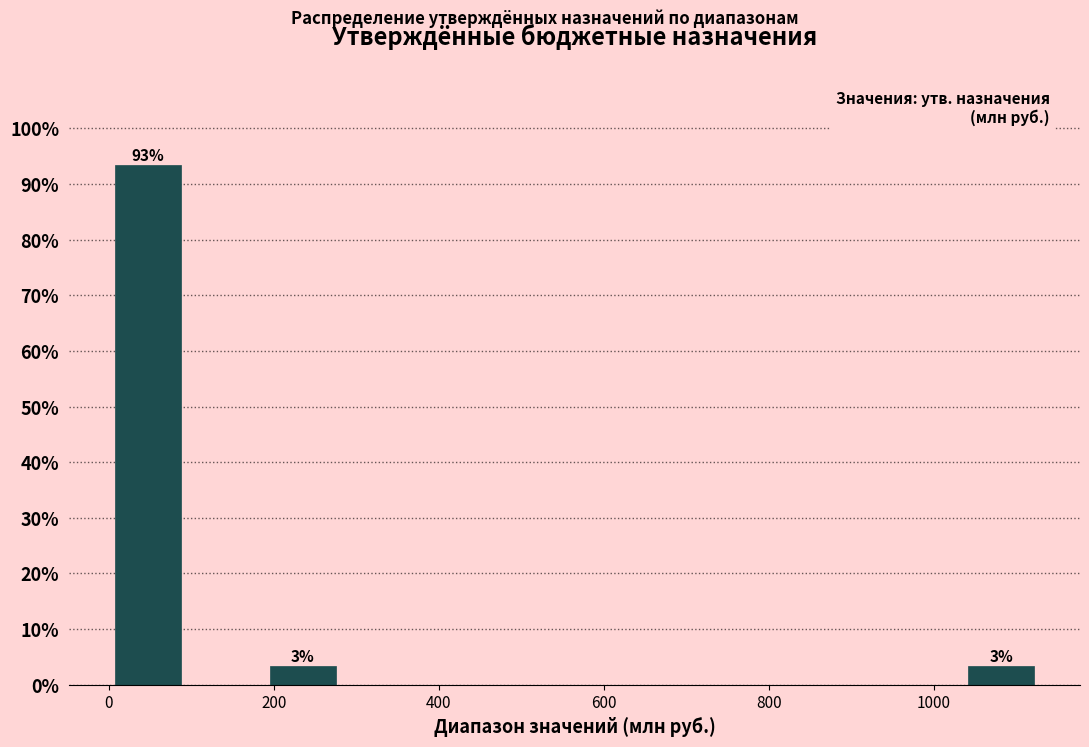

Over which range of the x-axis is the bar tallest?

0 to 100